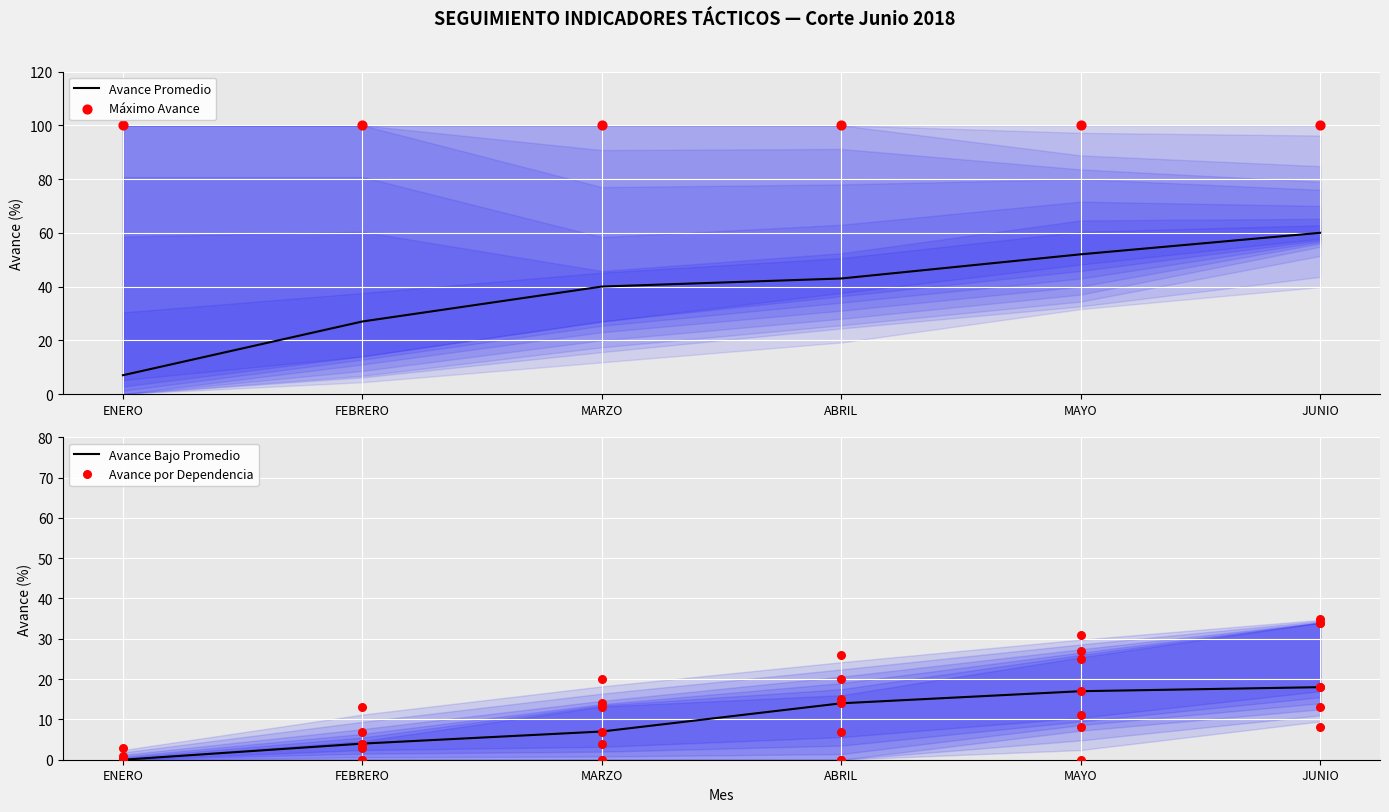

Which series reaches the minimum Y coordinate?

Avance Bajo Promedio